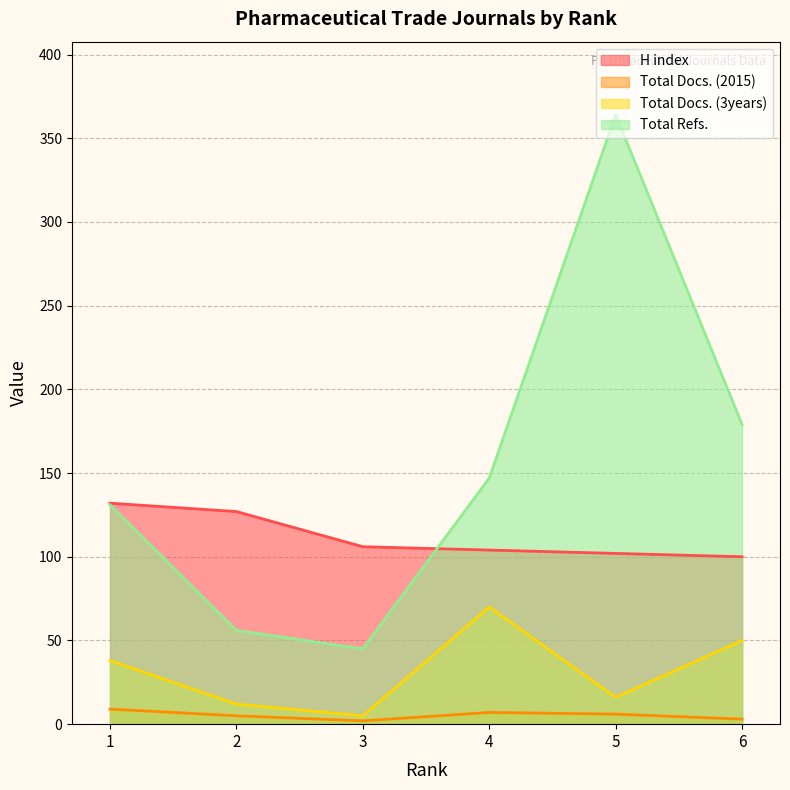

Is it true that Total Refs. equals 147 at 4?

True